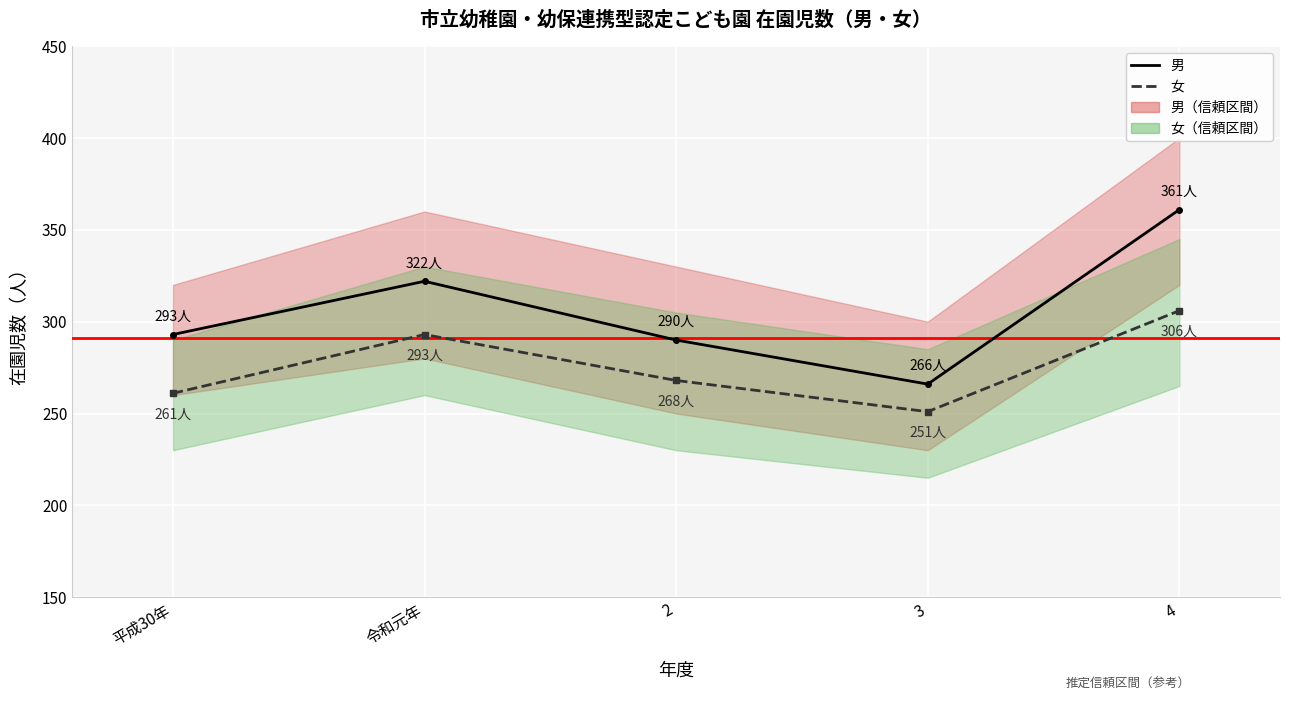

The value of 女 at 4 is 306. True or false?

True